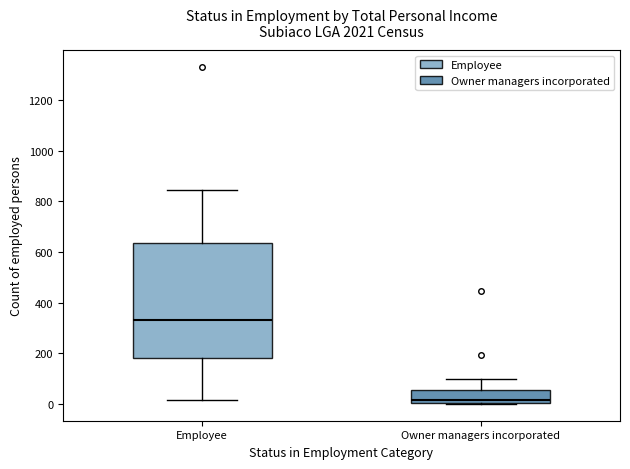

Reading left to right, transcribe this box plot: for each box, give where its median line is, the range the box spans, and where its two whiskers end, as read against the y-axis. The values are not printed on the chart, so give them approximately, as read against the axis.

Employee: median 340, box 180 to 640, whiskers 20 to 840
Owner managers incorporated: median 20, box 0 to 60, whiskers 0 to 100